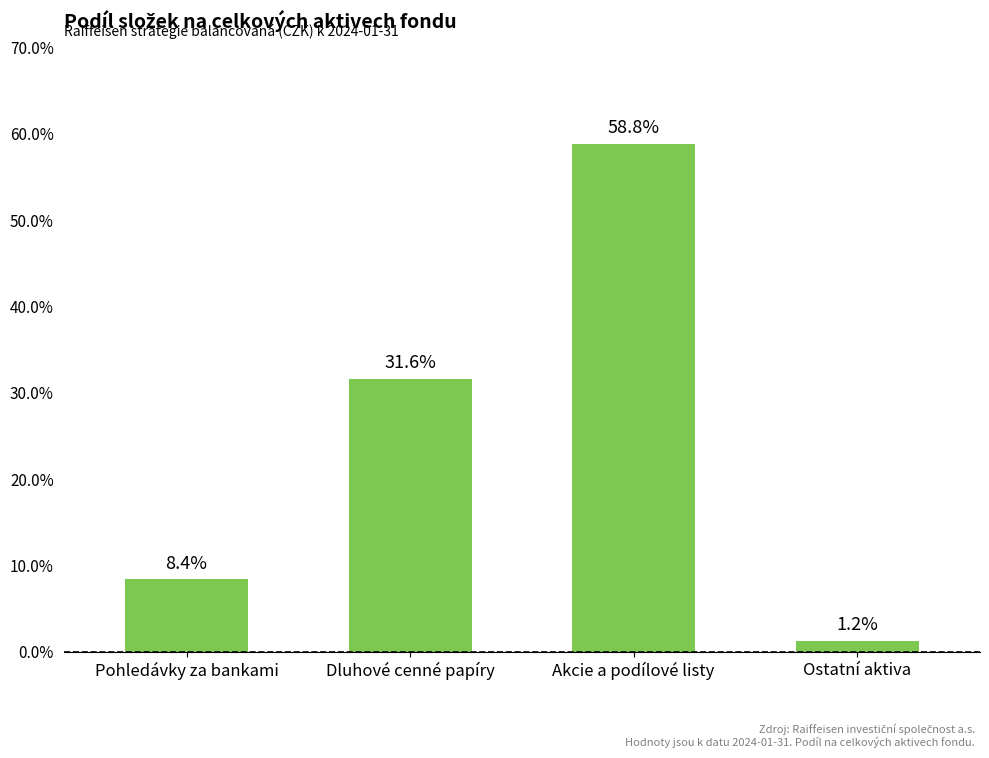

Is it true that the value at Akcie a podílové listy is 0.6?

True